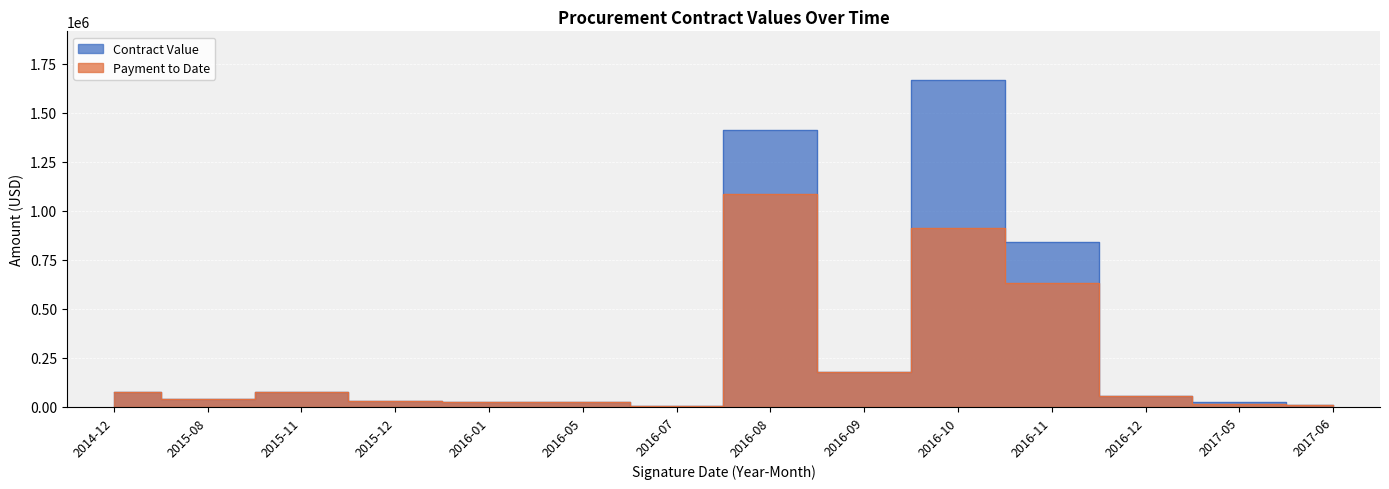

What is the average value of the Contract Value series?

318305.7